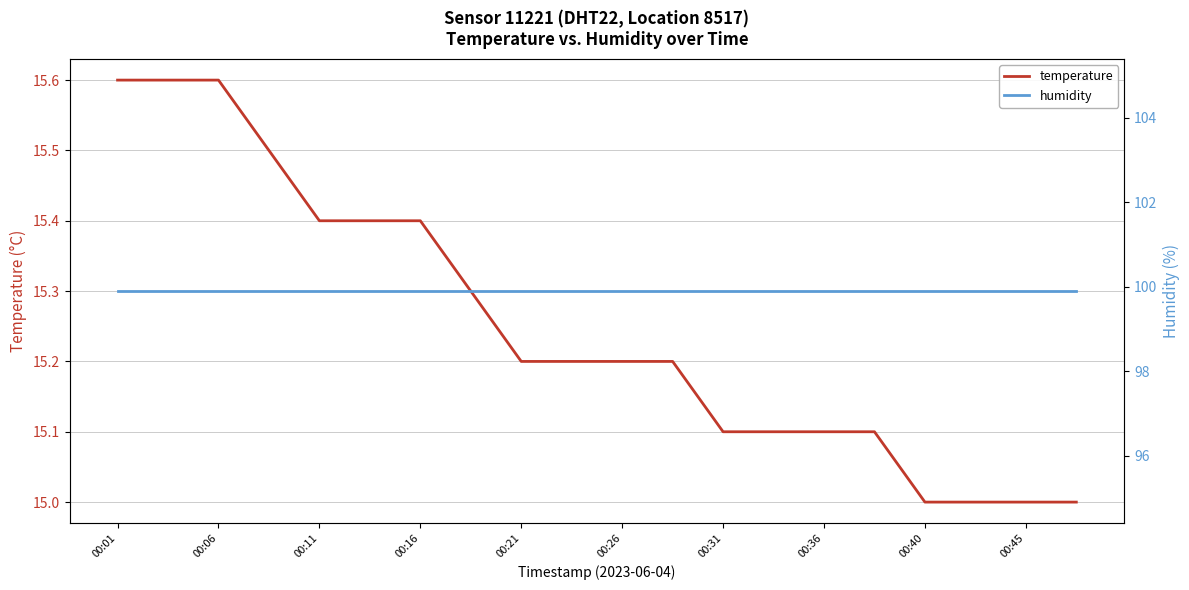

Which series has the widest spread of values?

temperature